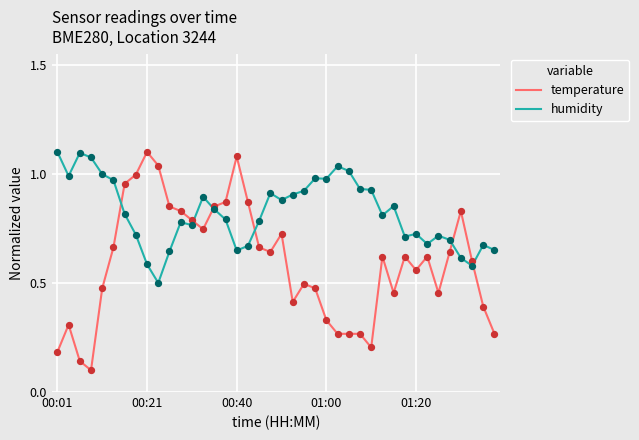

Which series has the largest total across all categories?

humidity